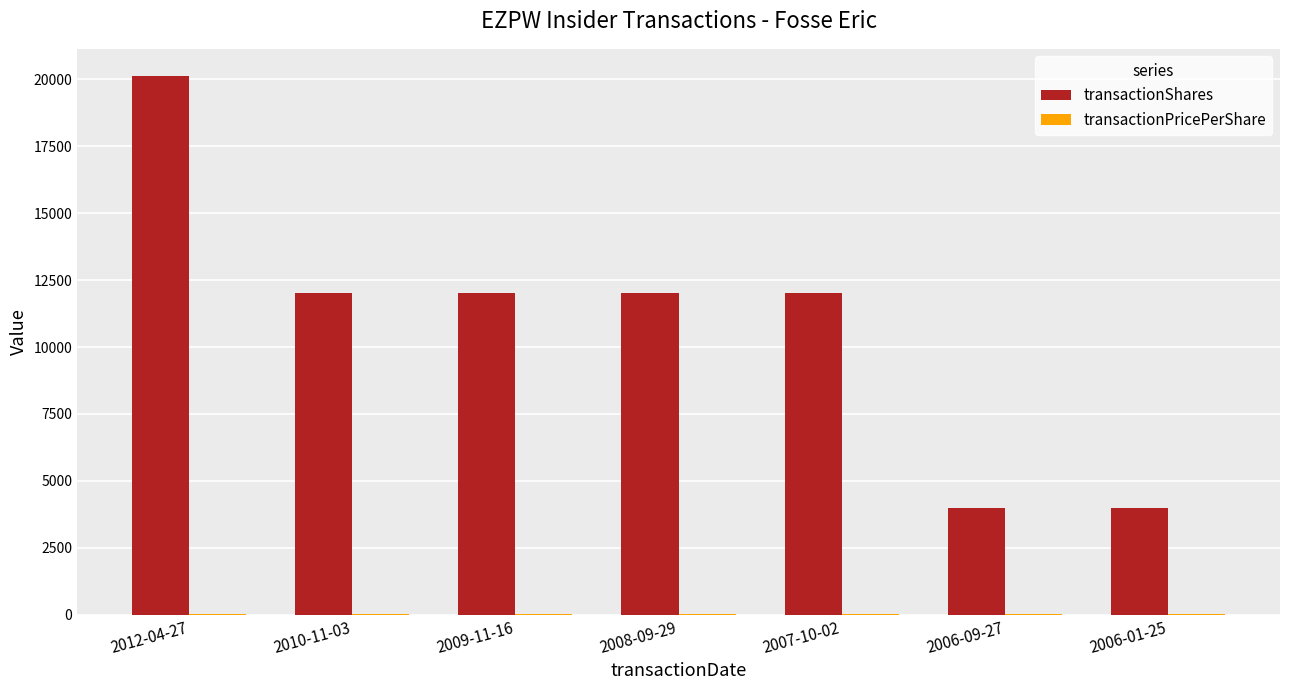

Which series changed the most between 2007-10-02 and 2006-01-25?

transactionShares